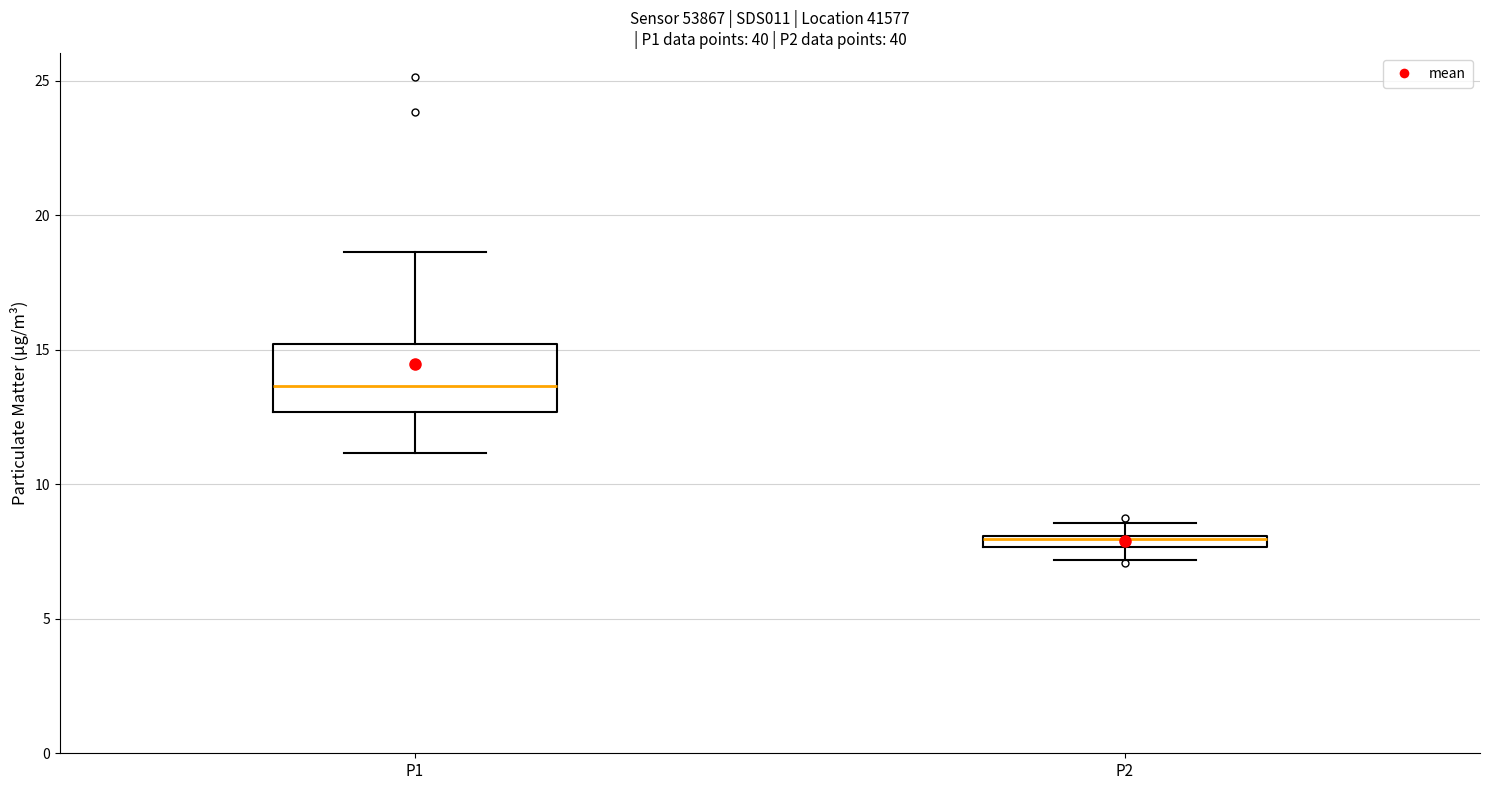

Where is the upper edge of the box for P2 on the y-axis? The values are not printed on the chart, so give them approximately, as read against the axis.

8.0